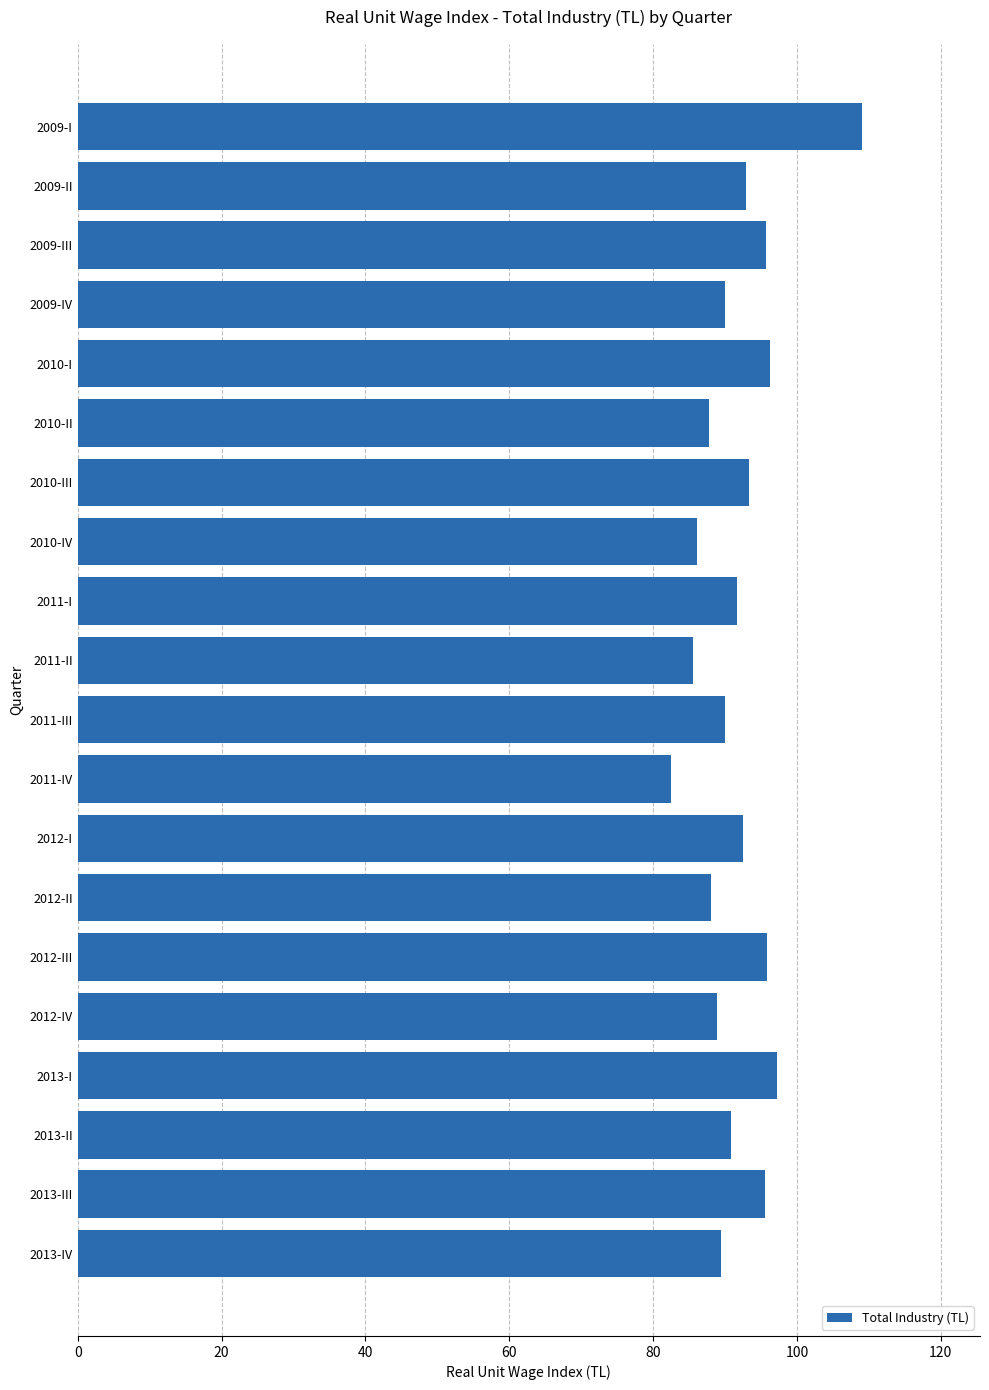

Does the chart contain any negative values?

No